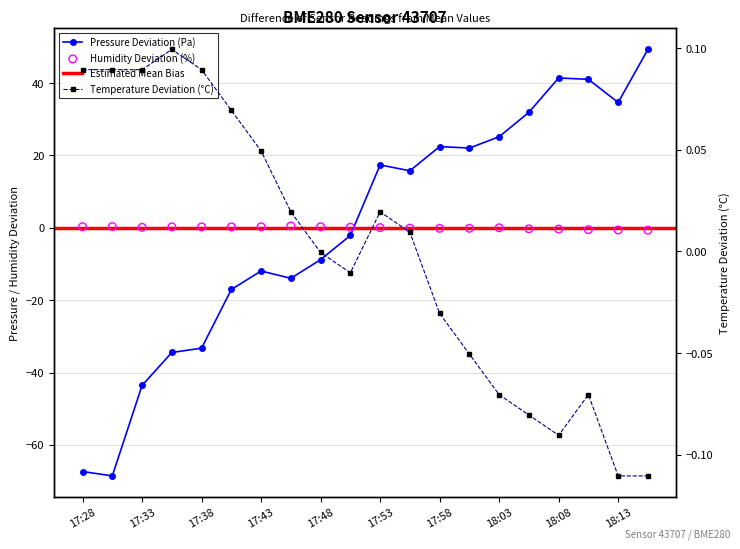

Which series contains the lowest Y value?

pressure